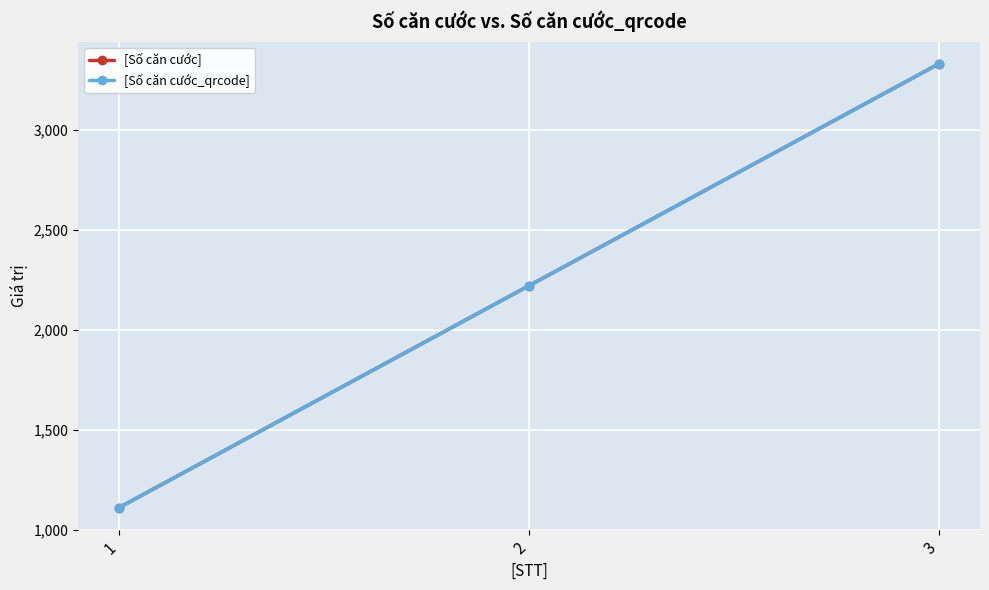

At how many categories does at least one series exceed 1755?

2